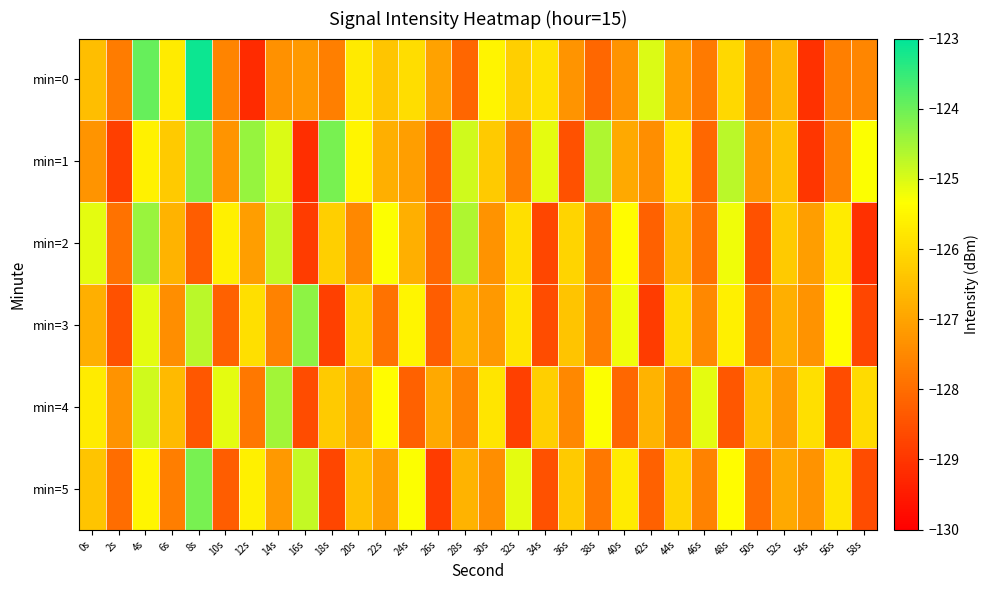

What is the minimum value shown in the chart?

-129.2